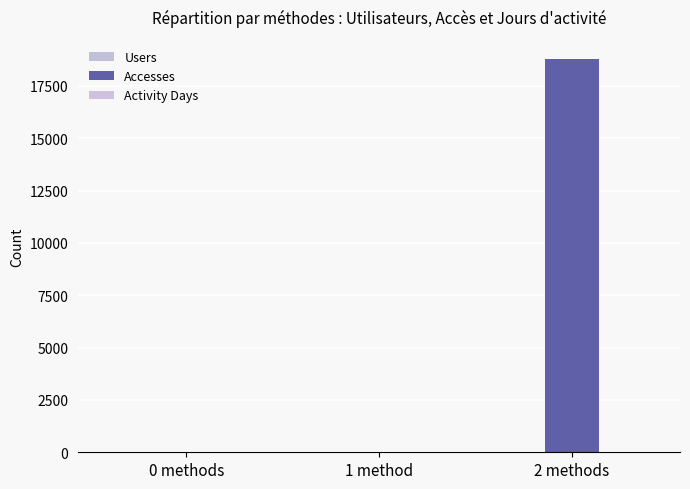

Reading left to right, what are all the values shown in this chart?

Users: 0	13	7
Accesses: 0	25	18767
Activity Days: 0	13	8